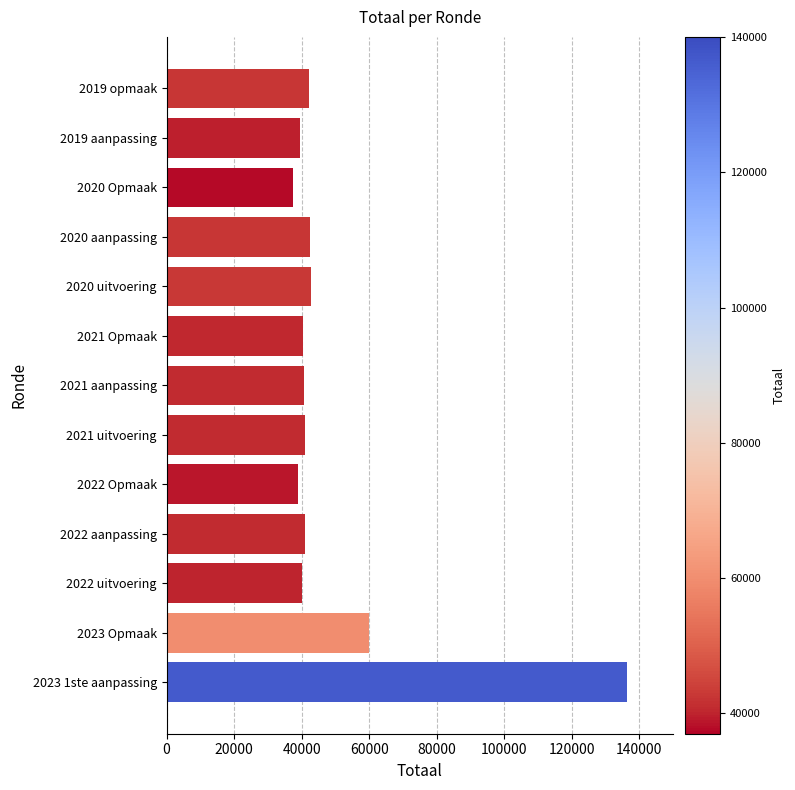

What is the difference between the maximum and minimum values?

98889